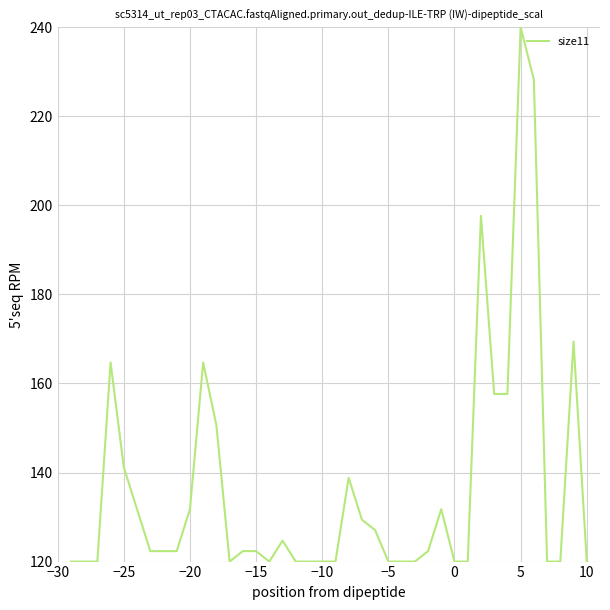

What is the difference between the maximum and minimum values?

120.0